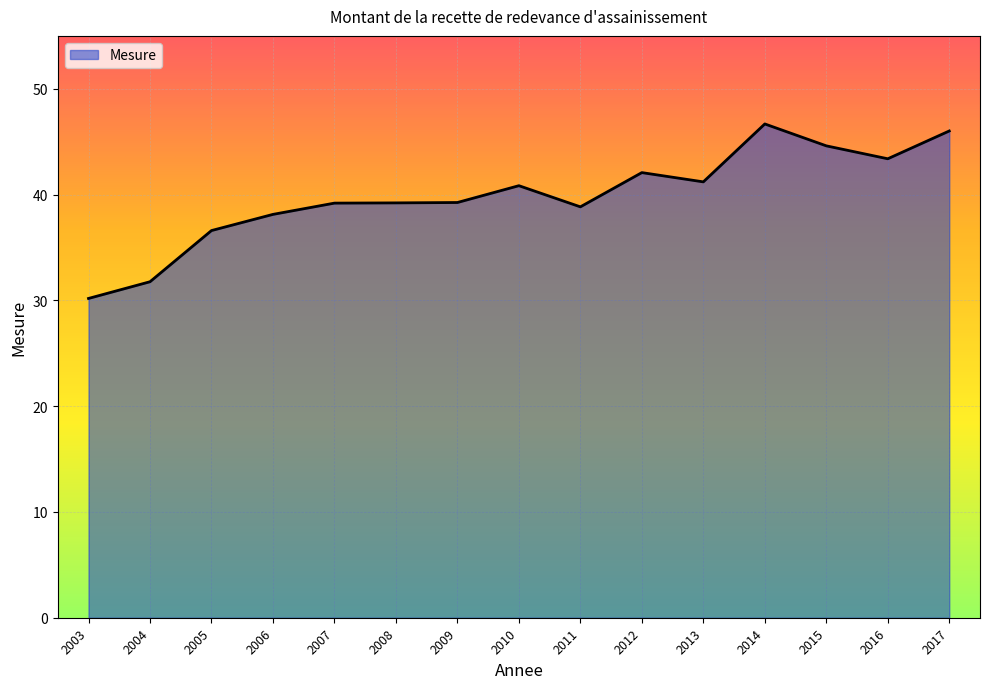

True or false: the data shows 21.3 at 2006.

False